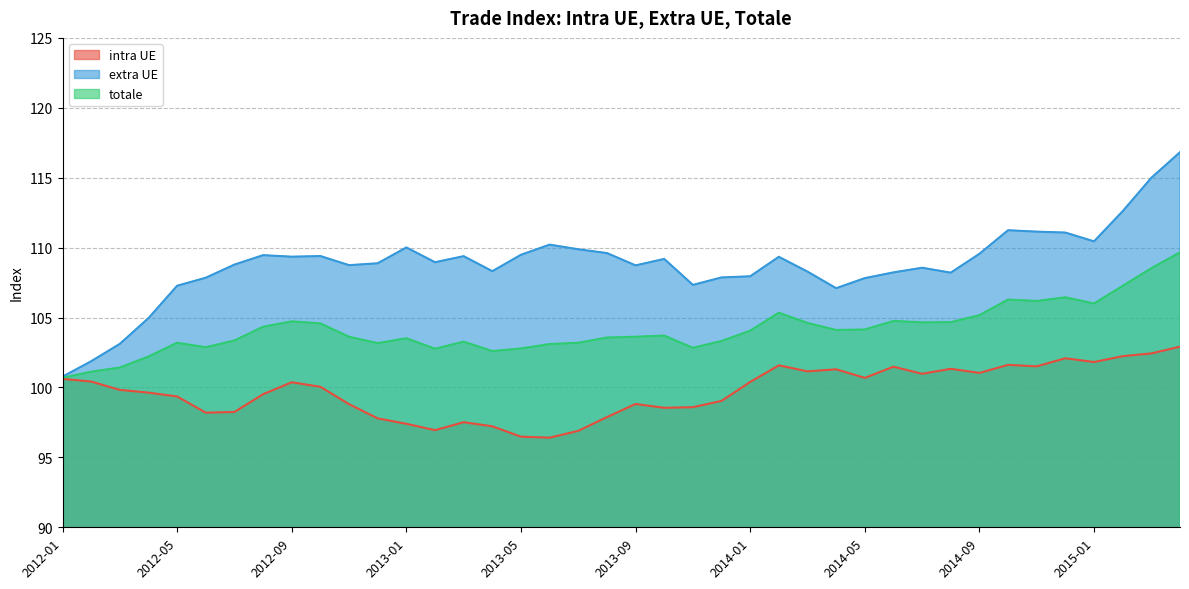

How many lines are shown in the chart?

3